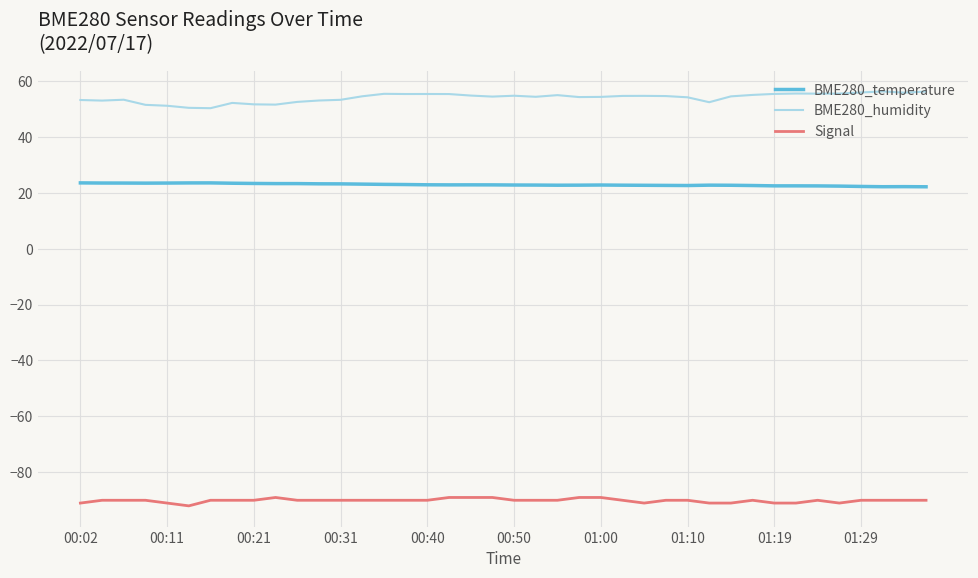

Which series has the largest total across all categories?

BME280_humidity